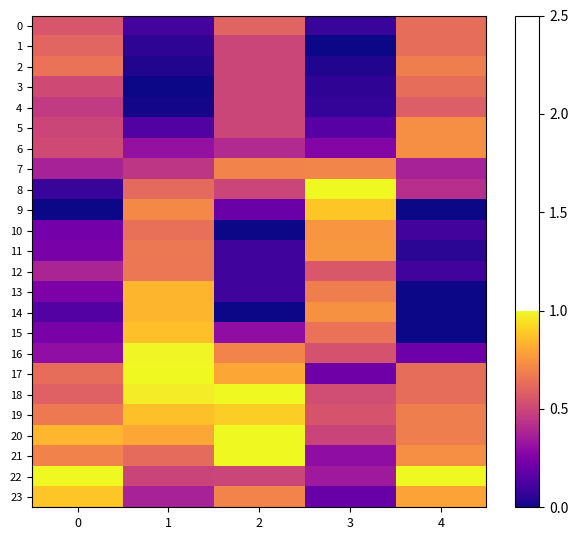

Rank the series at 0 from lowest to highest value.

9, 8, 14, 10, 11, 15, 13, 16, 7, 12, 4, 5, 3, 6, 0, 18, 1, 17, 2, 19, 21, 20, 23, 22